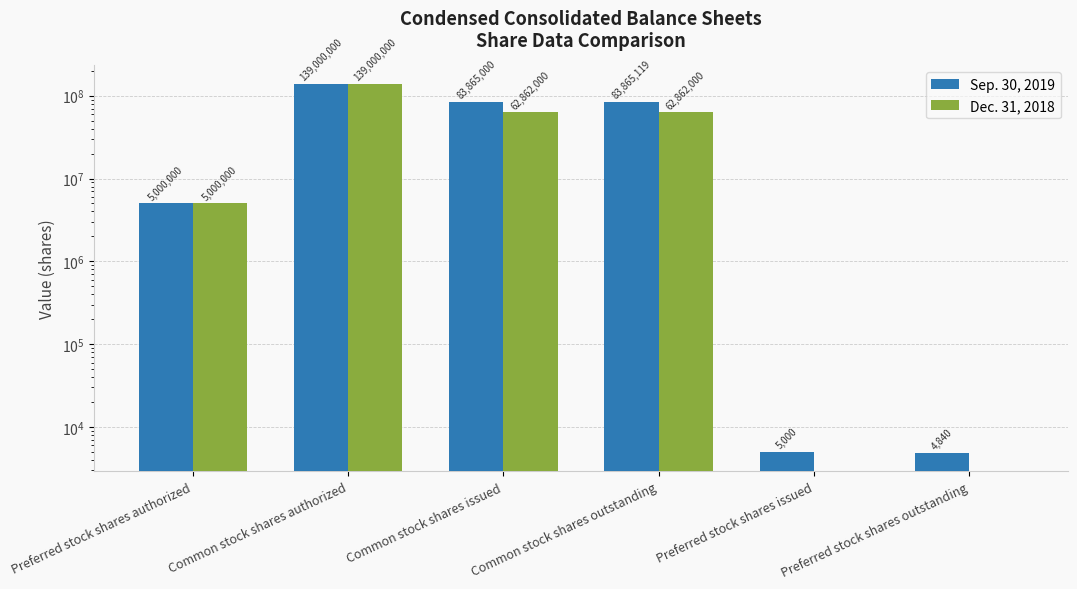

Reading right to left, transcribe all the data shown in this chart.

Sep. 30, 2019: Preferred stock shares outstanding=4840	Preferred stock shares issued=5000	Common stock shares outstanding=83865119	Common stock shares issued=83865000	Common stock shares authorized=139000000	Preferred stock shares authorized=5000000
Dec. 31, 2018: Preferred stock shares outstanding=0	Preferred stock shares issued=0	Common stock shares outstanding=62862000	Common stock shares issued=62862000	Common stock shares authorized=139000000	Preferred stock shares authorized=5000000